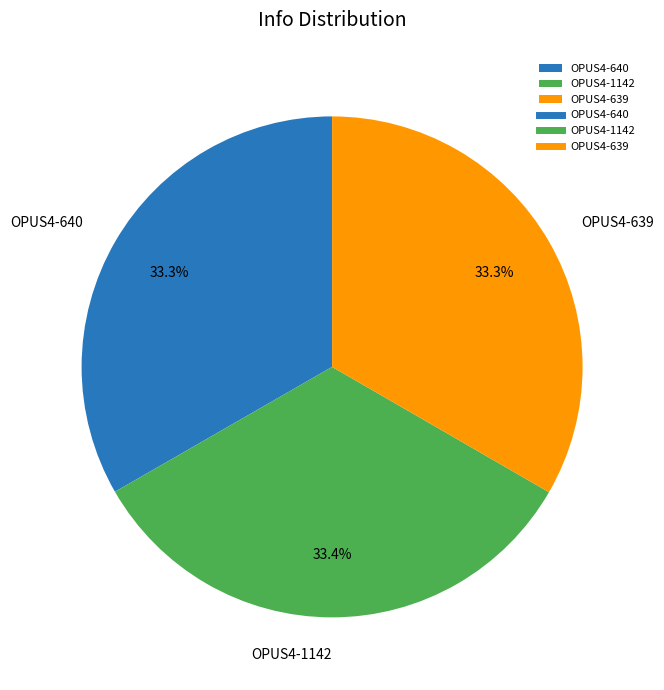

Is there a majority slice in this chart?

No